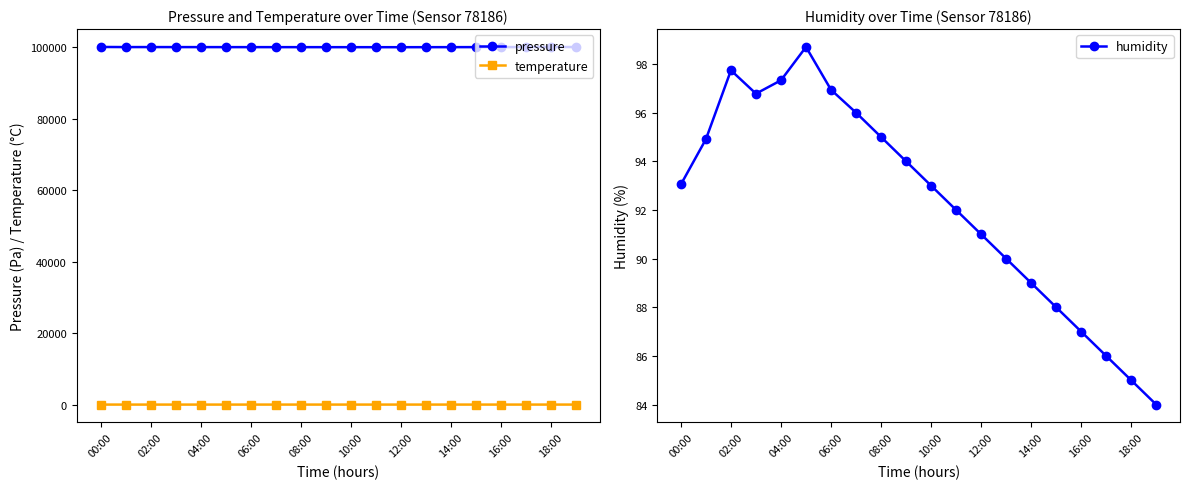

What is the sum of all temperature values?

352.8